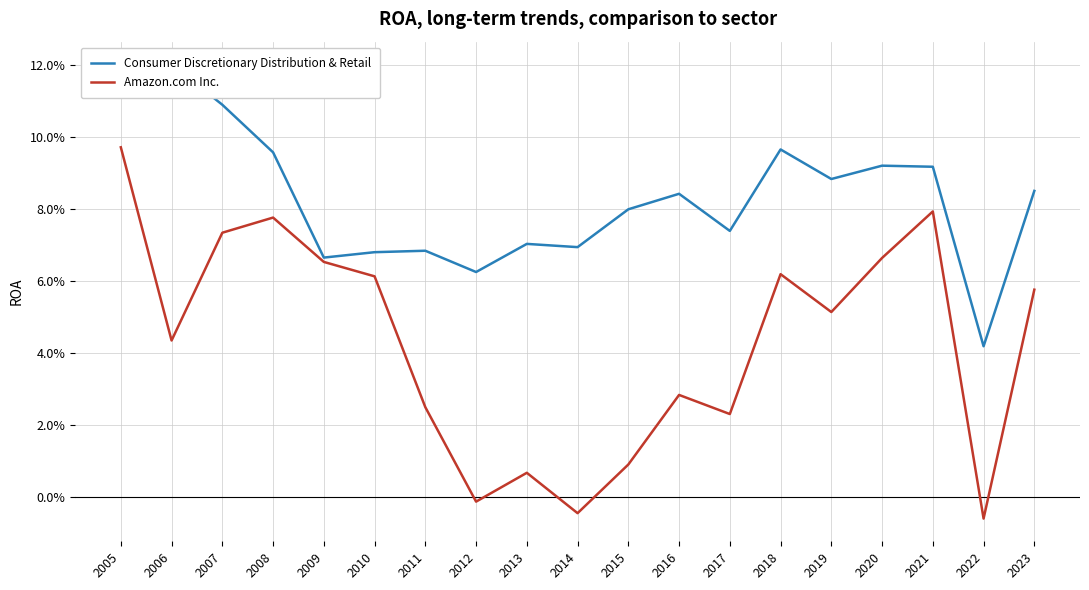

The value of Amazon.com Inc. at 2011 is 0.0. True or false?

False